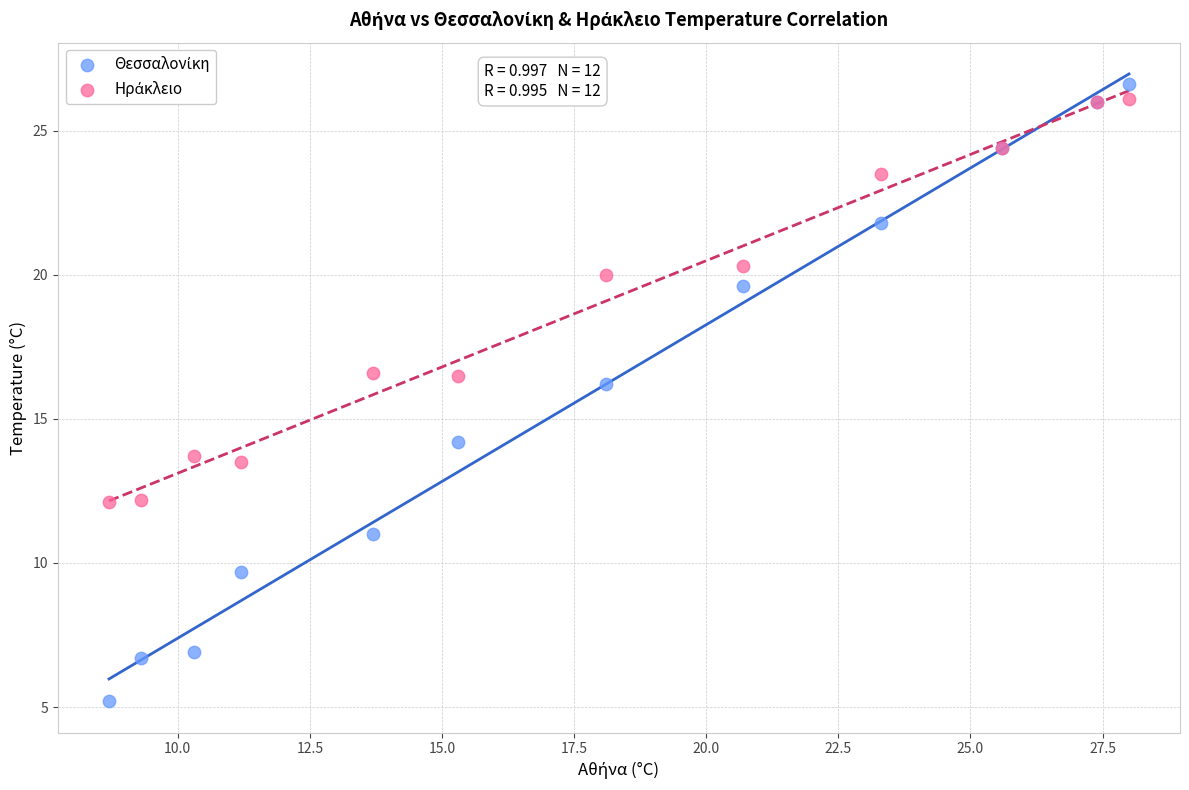

What is the X range (max minus min) for the scatter plot?

19.3